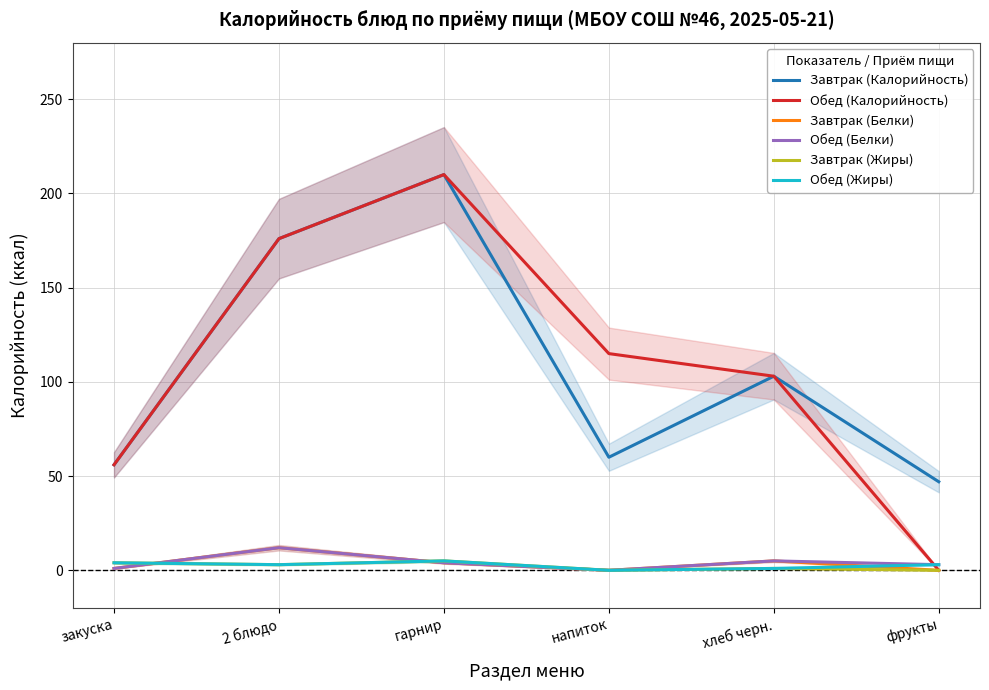

Is the value of Обед (Калорийность) at фрукты greater than the value of Обед (Белки) at гарнир?

No